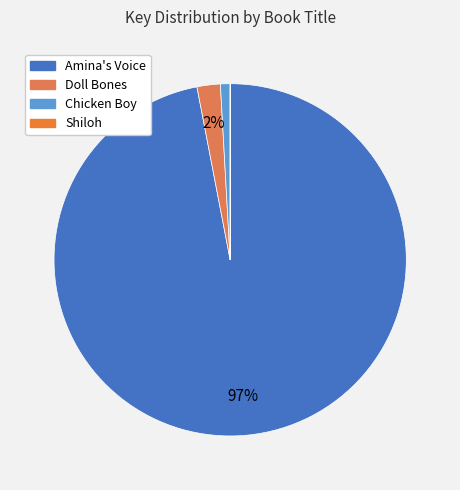

How many segments does this pie chart have?

4